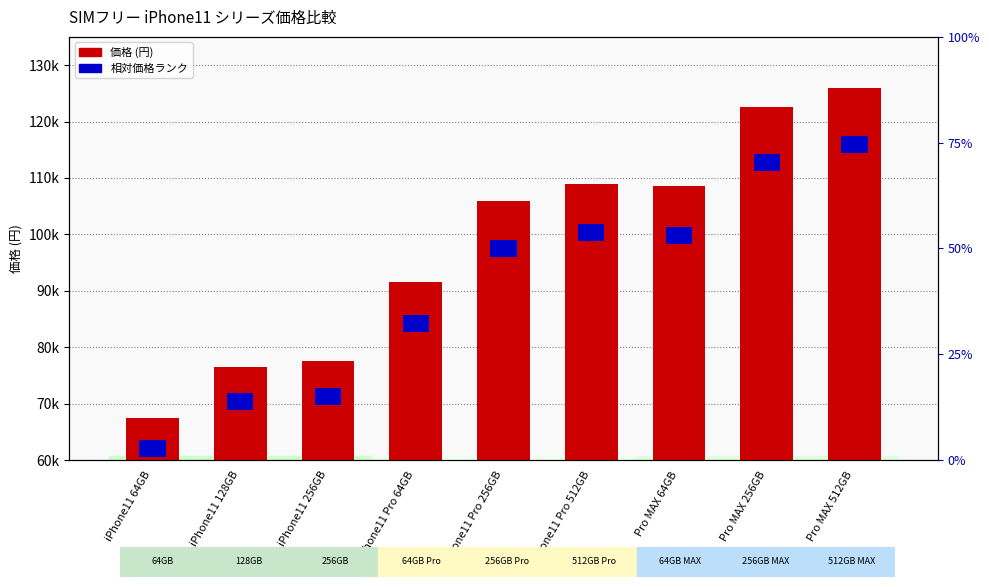

At iPhone11 Pro 256GB, list the series in order from smallest to largest.

相対価格ランク, 価格 (円)